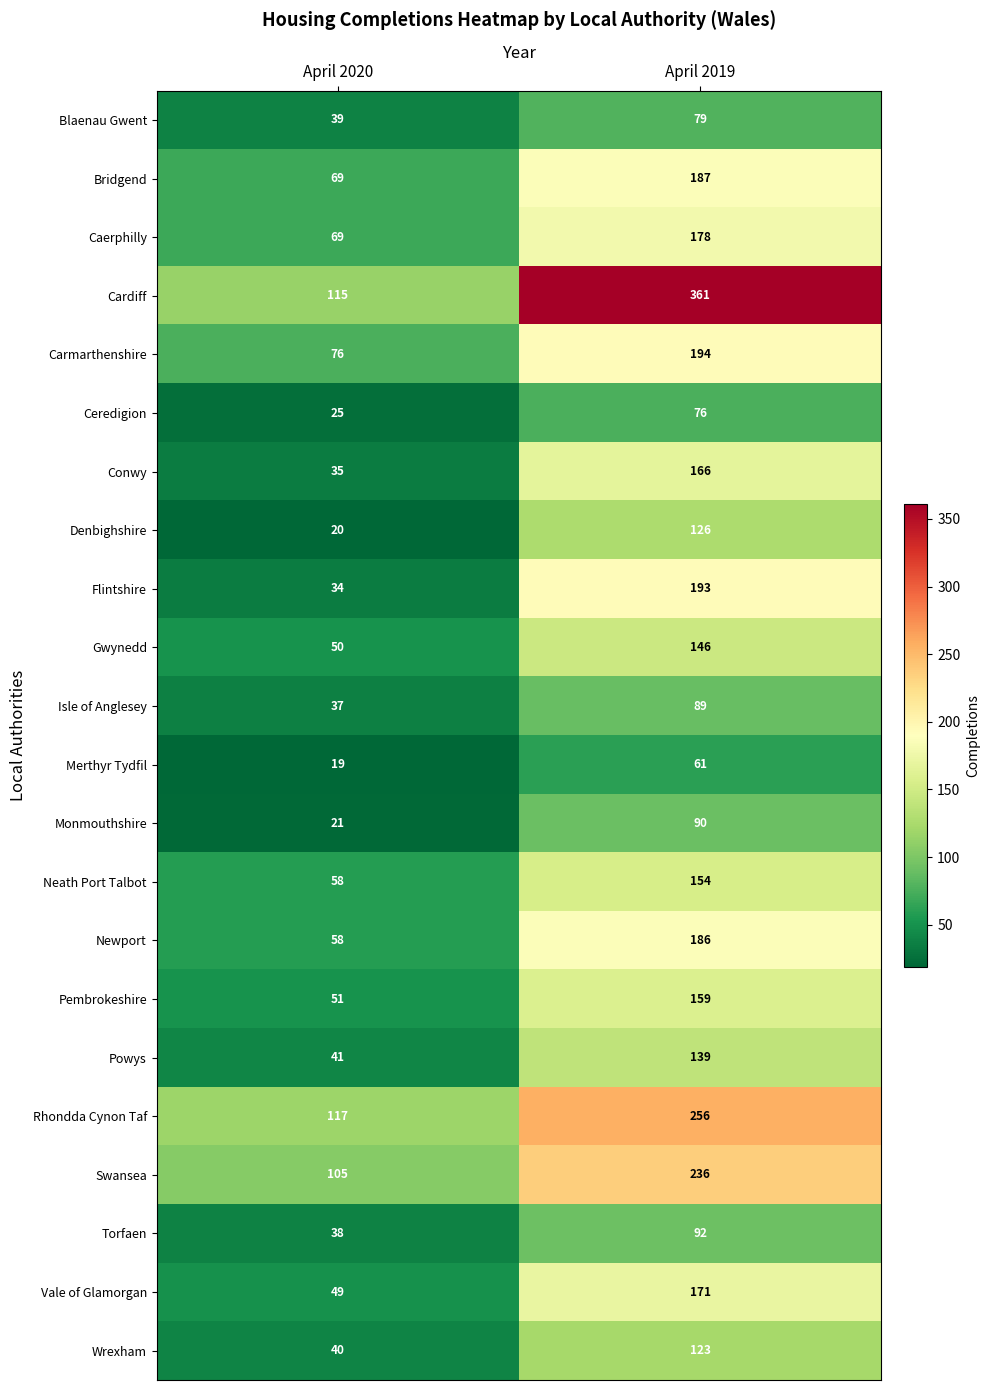

Which label corresponds to the smallest value in the chart?

April 2020